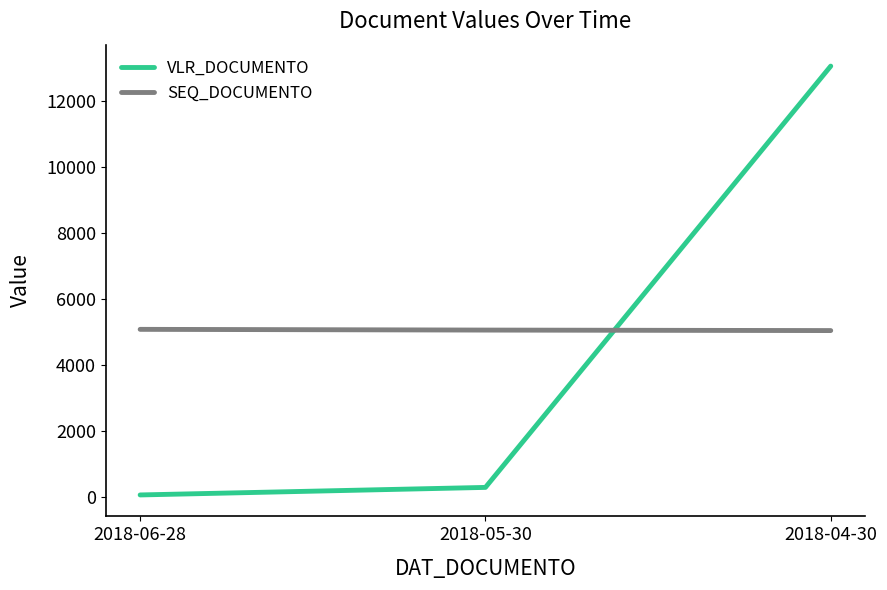

What is the greatest value displayed?

13059.5